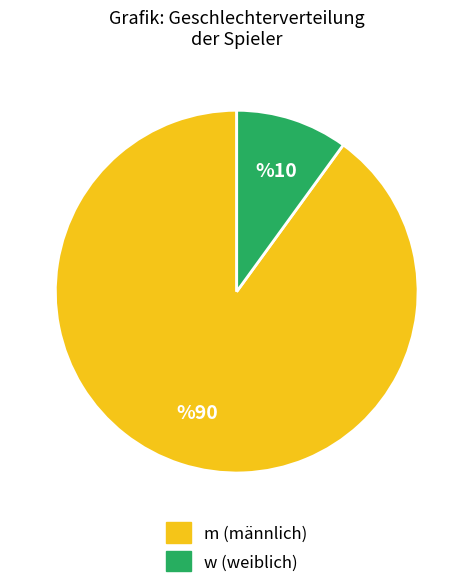

Is it true that m is 90% of the pie?

True